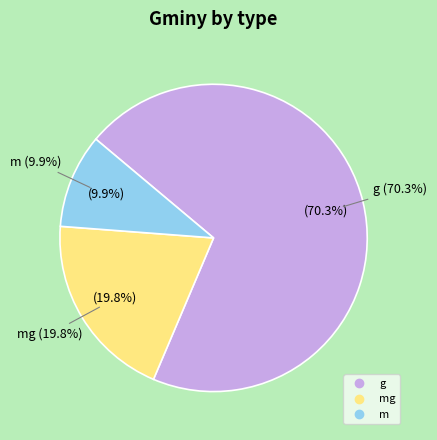

What is the largest slice in the pie chart?

g